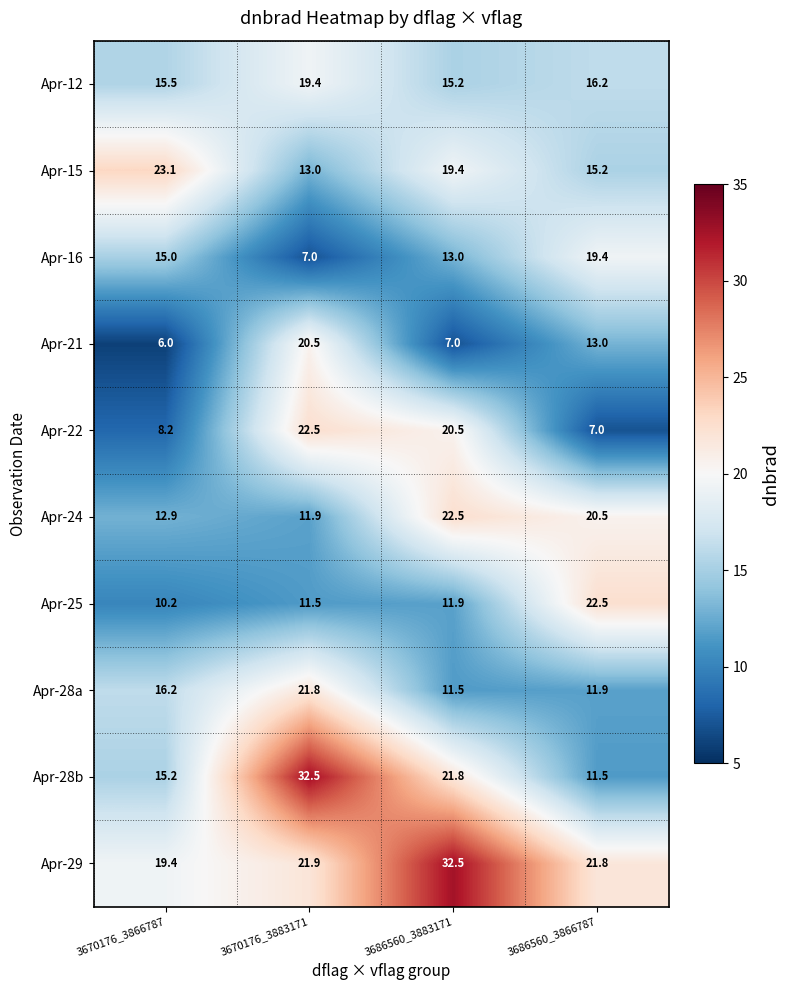

What is the difference between the maximum and minimum values in the Apr-16 series?

12.4